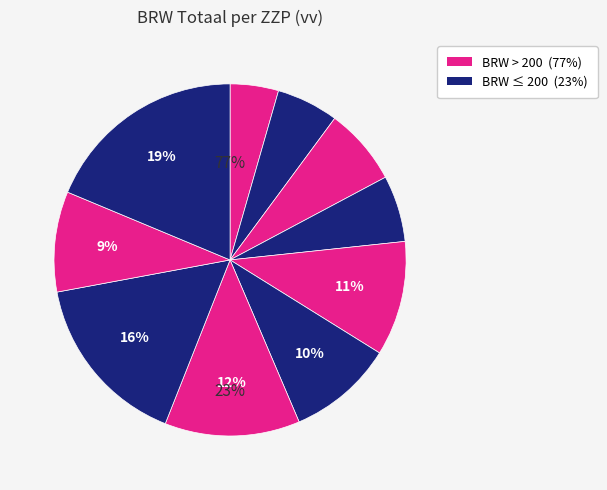

To the nearest percent, what is the average slice percentage?

10%